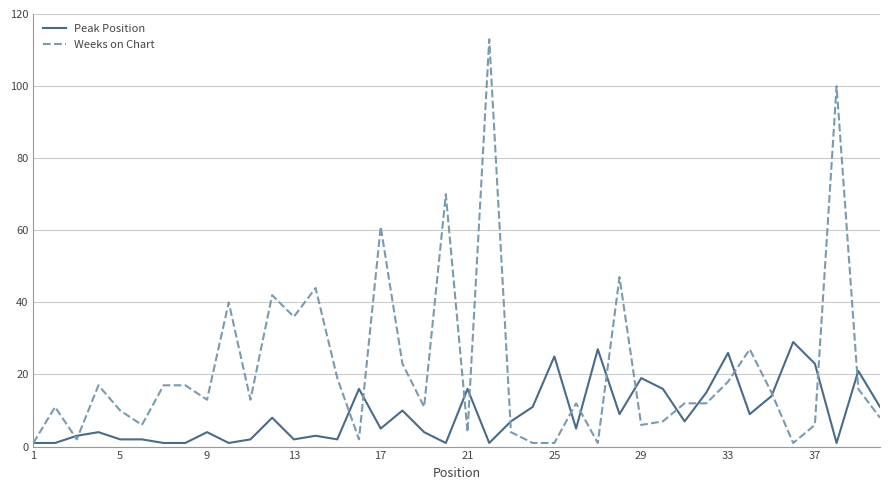

List the series in order of their peak value, highest first.

Weeks on Chart, Peak Position